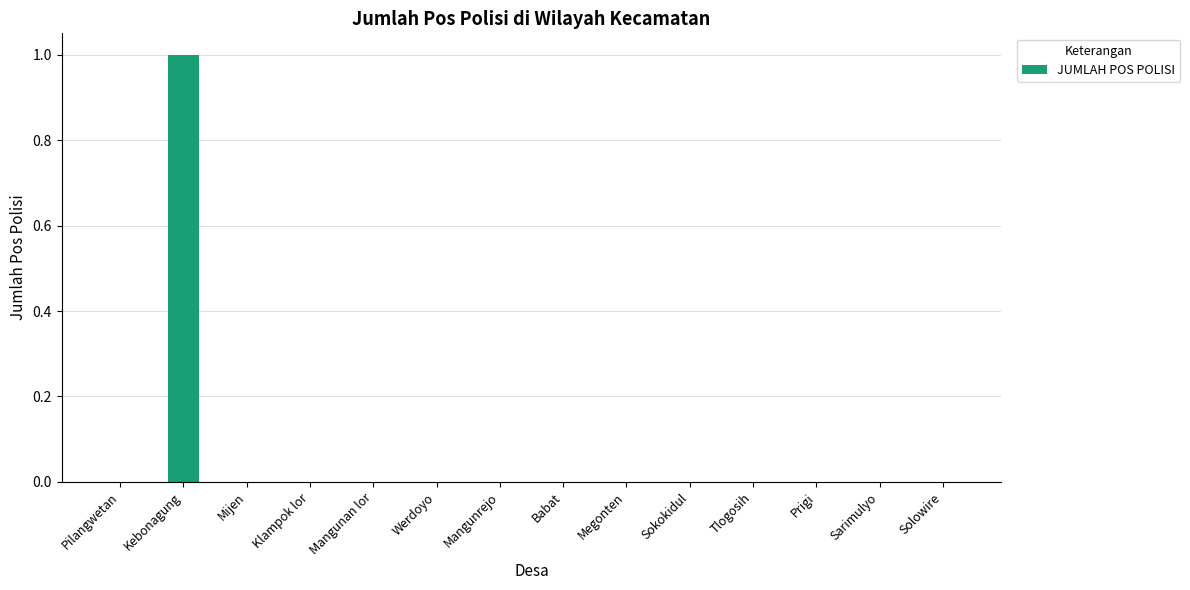

True or false: the data shows 0 at Werdoyo.

True